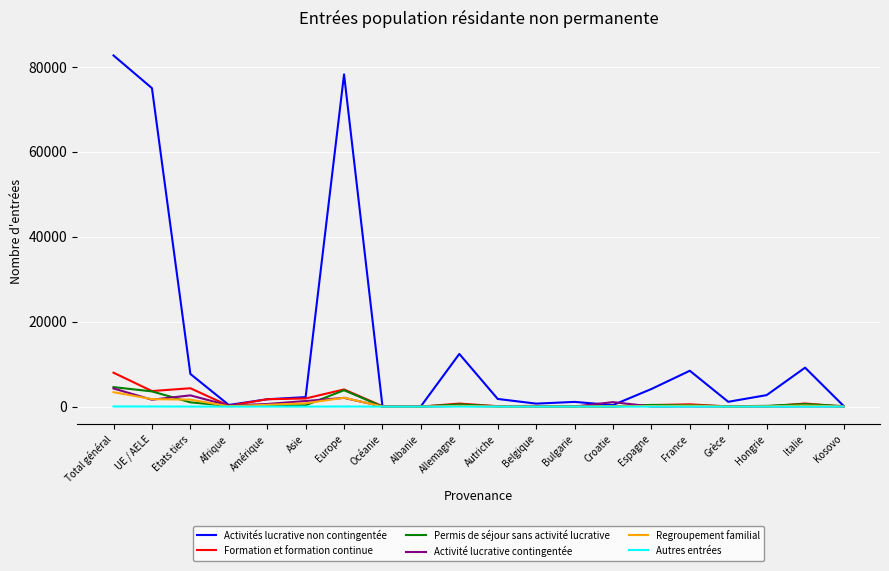

At which label does Formation et formation continue reach its peak?

Total général